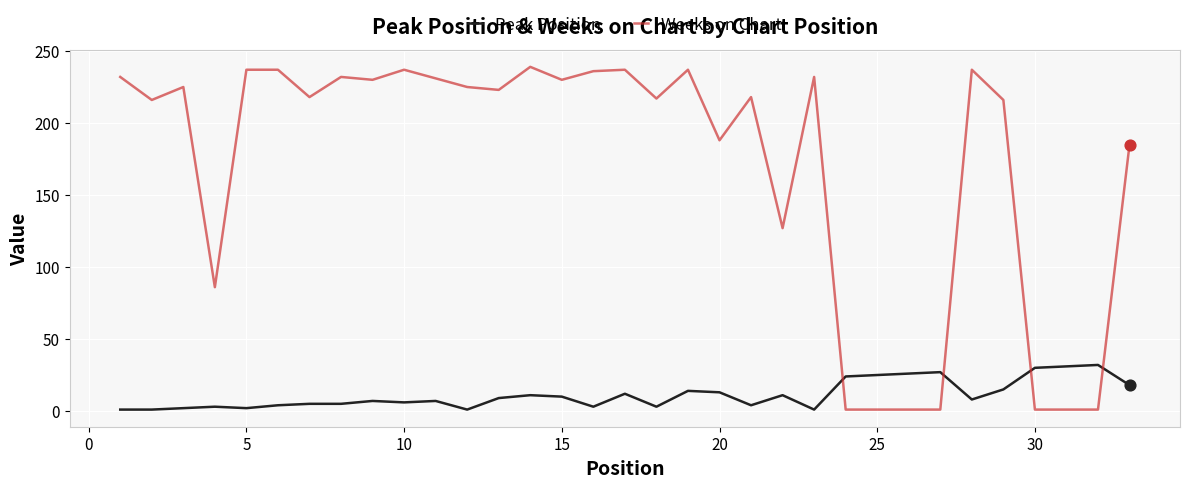

Which series has the largest total across all categories?

Weeks on Chart